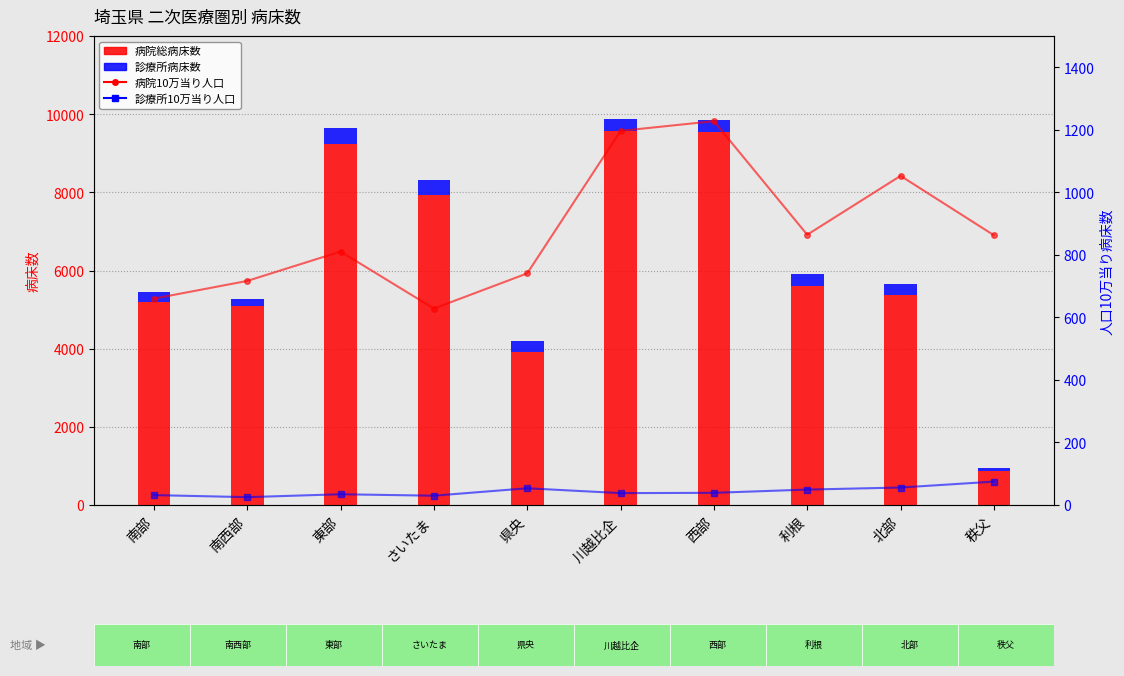

What are all the series names shown in the legend?

病院総病床数, 診療所病床数, 病院10万当り人口, 診療所10万当り人口